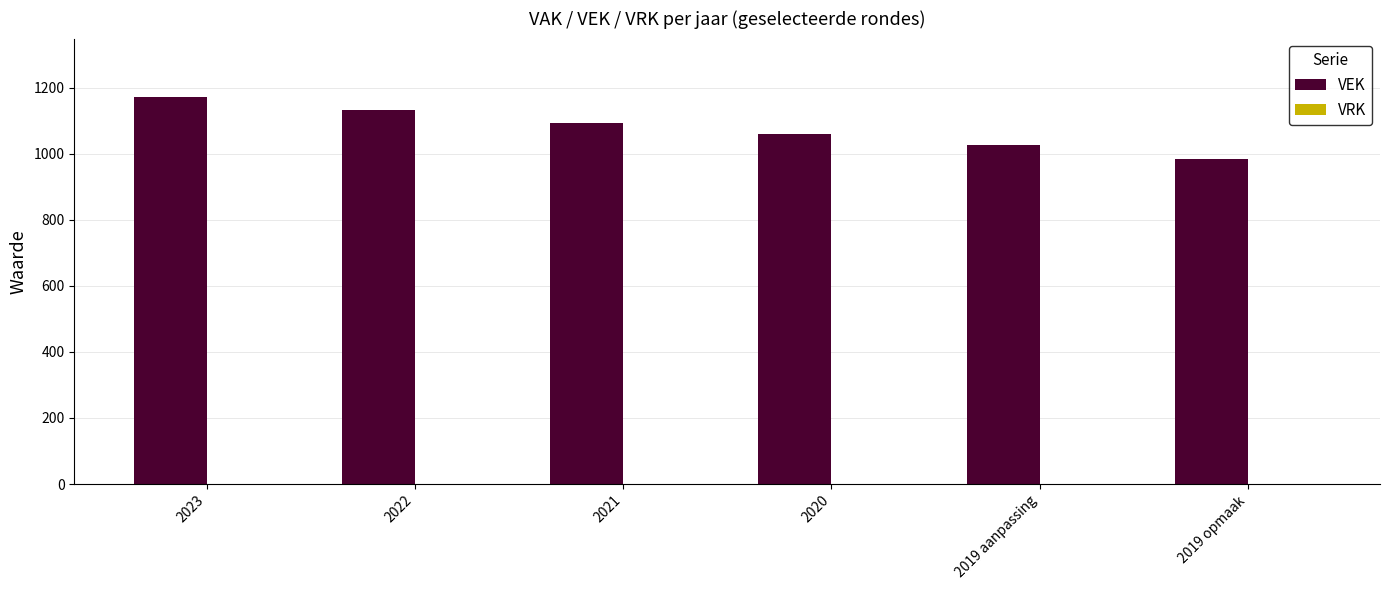

Rank the categories by value from highest to lowest.

2023, 2022, 2021, 2020, 2019 aanpassing, 2019 opmaak